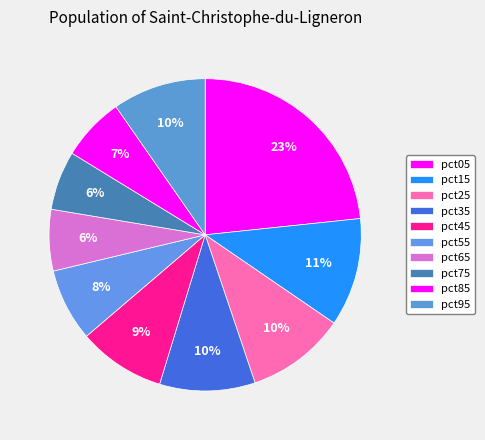

Is there a majority slice in this chart?

No